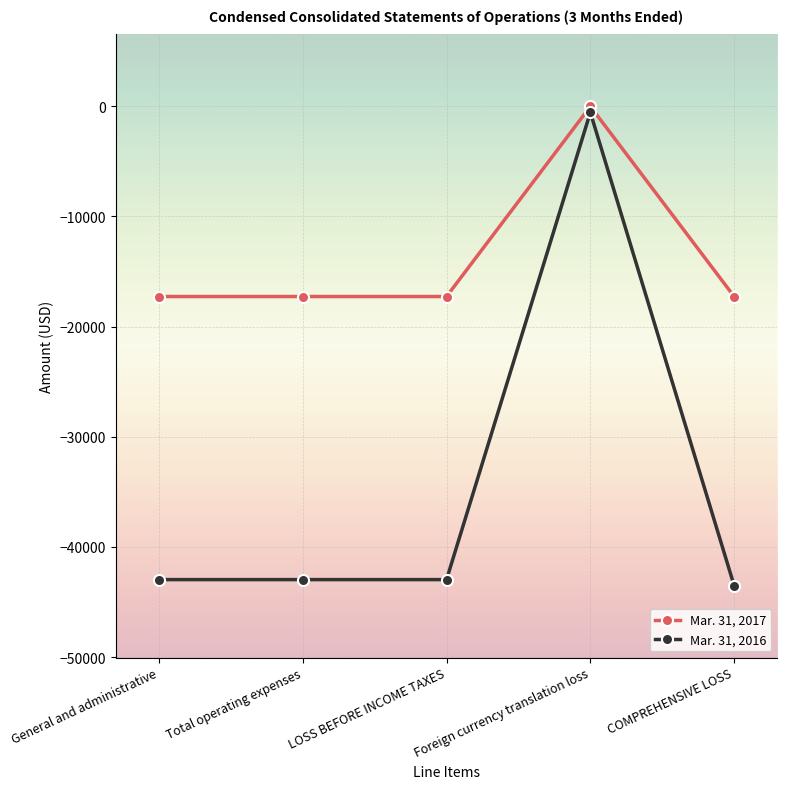

How many categories are shown in the chart?

5